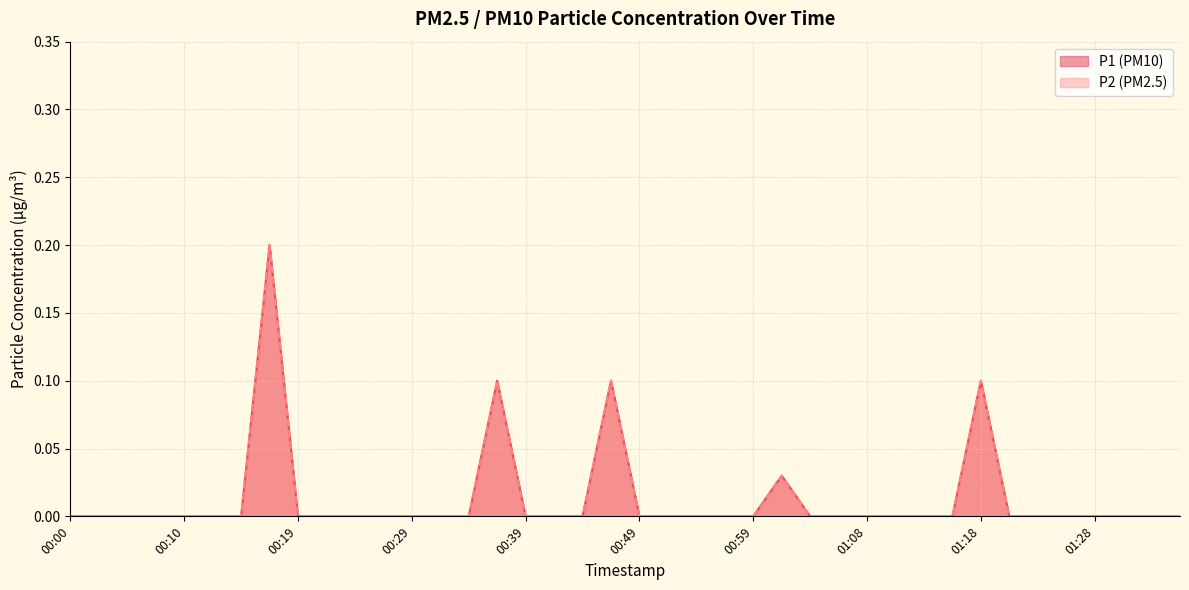

Read the P1 value at 00:17.

0.2